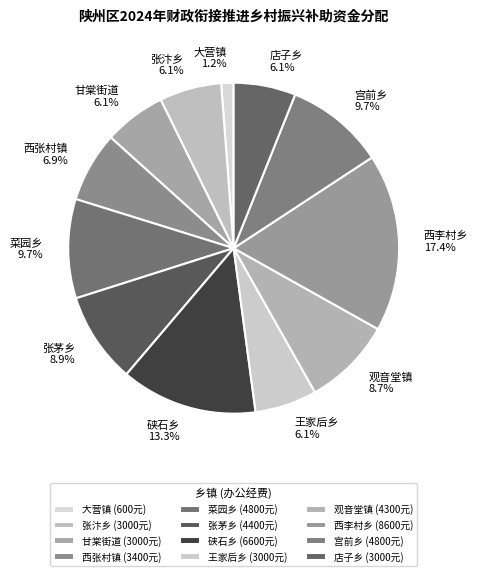

Approximately how many times larger is the value at 大营镇 compared to 宫前乡?

0.1